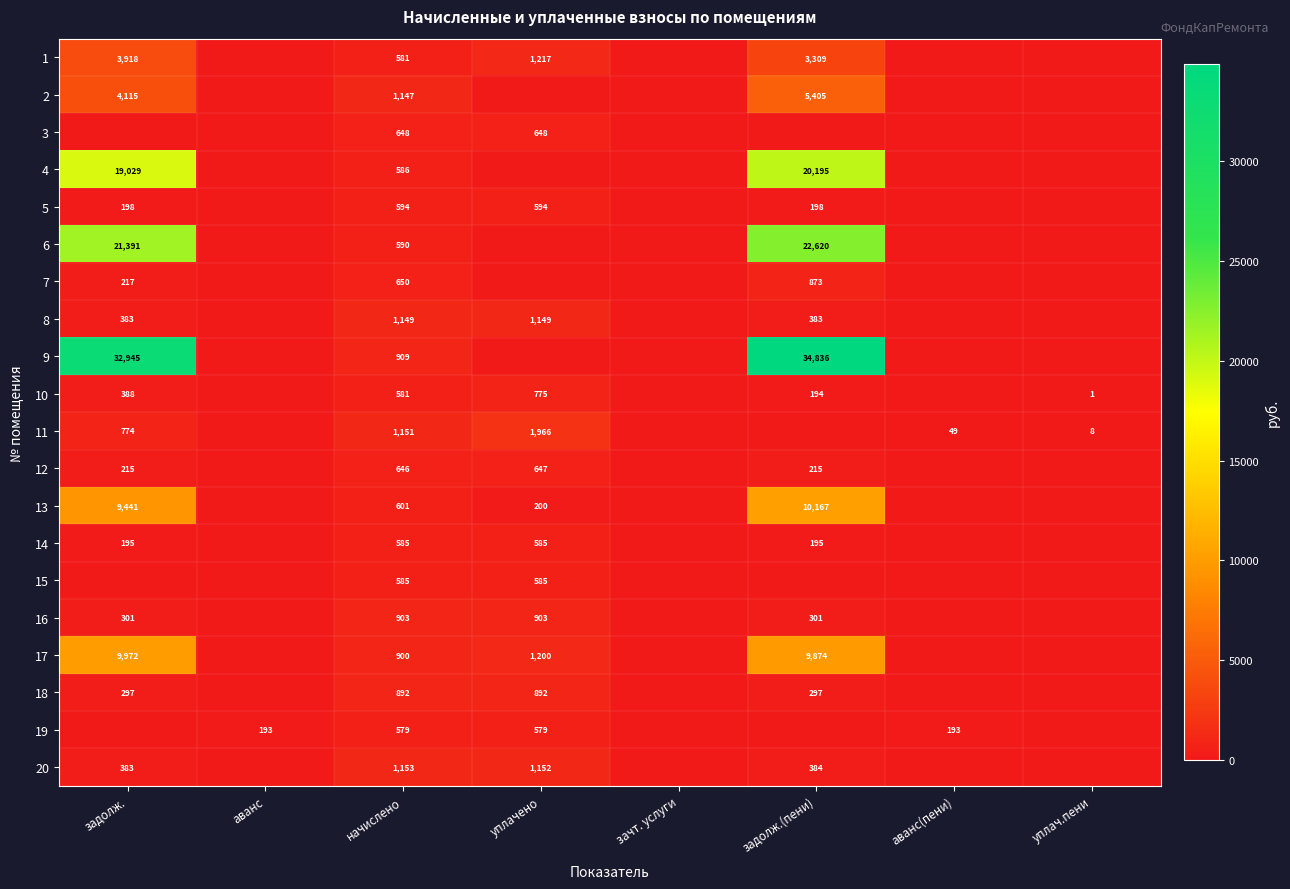

What is the difference between the 8 values at уплачено and задолж.(пени)?

766